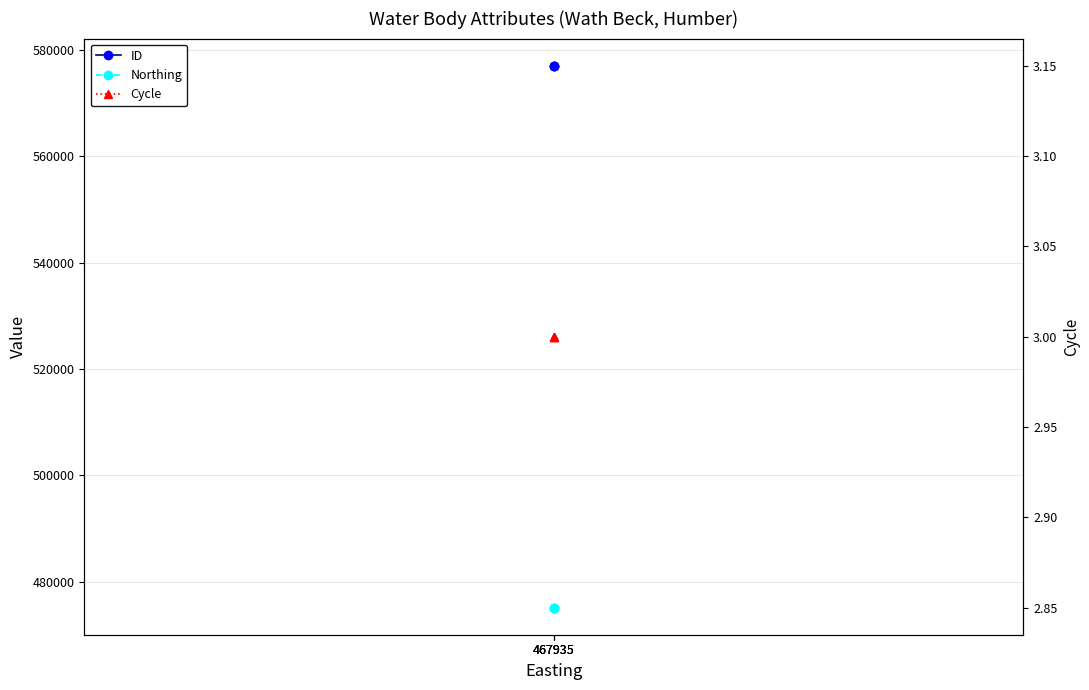

Is it true that Northing equals 475138 at 467935?

True